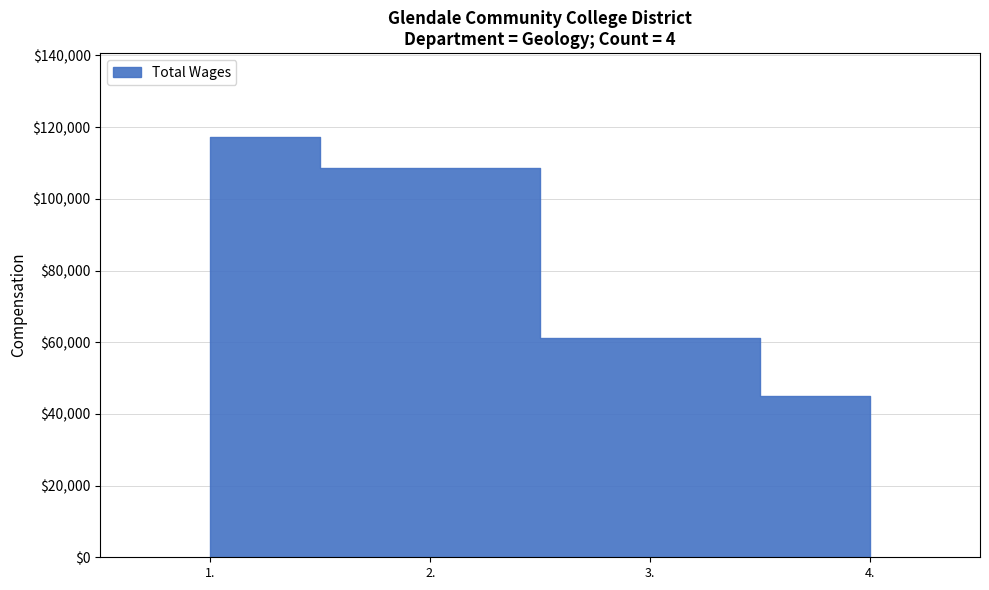

What is the maximum value shown in the chart?

117201